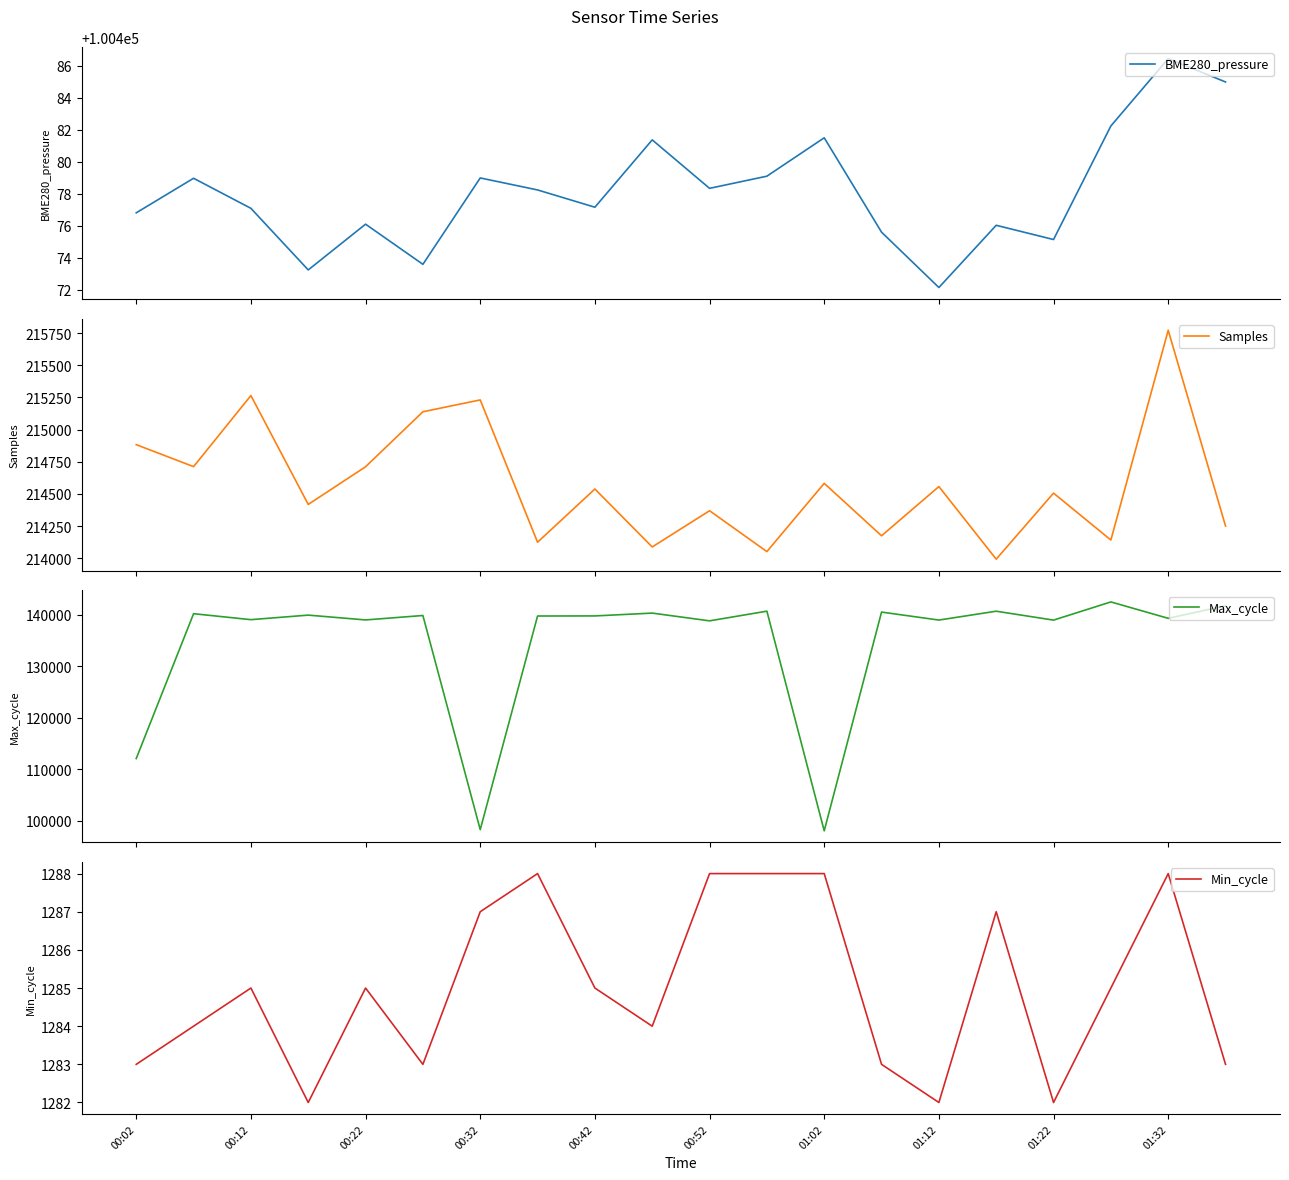

True or false: BME280_pressure and Min_cycle cross at least once.

False